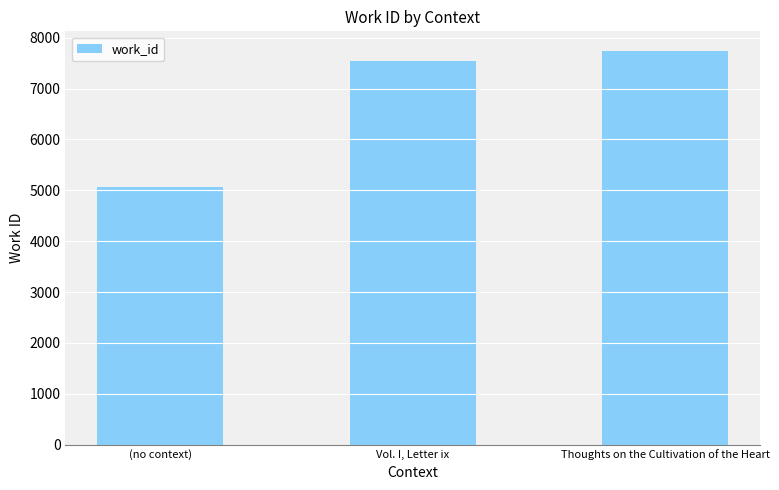

Rank the categories by value from highest to lowest.

Thoughts on the Cultivation of the Heart, Vol. I, Letter ix, (no context)